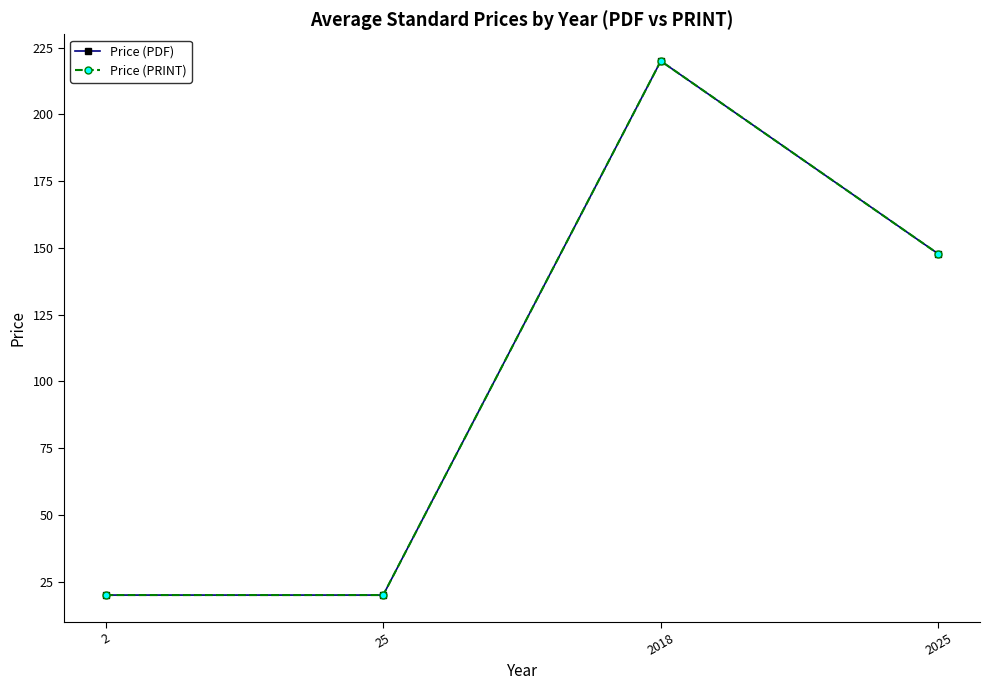

Is the value of Price (PRINT) at 2 greater than the value of Price (PDF) at 25?

No